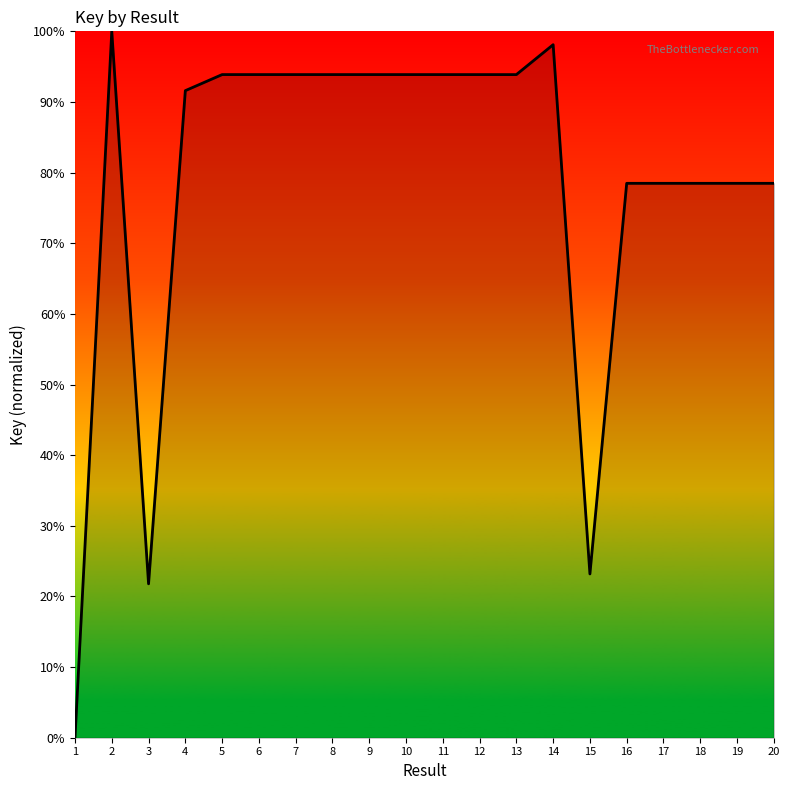

Reading right to left, transcribe all the data shown in this chart.

20=78.5	19=78.5	18=78.5	17=78.5	16=78.5	15=23.2	14=98.1	13=93.9	12=93.9	11=93.9	10=93.9	9=93.9	8=93.9	7=93.9	6=93.9	5=93.9	4=91.6	3=21.8	2=100.0	1=0.0